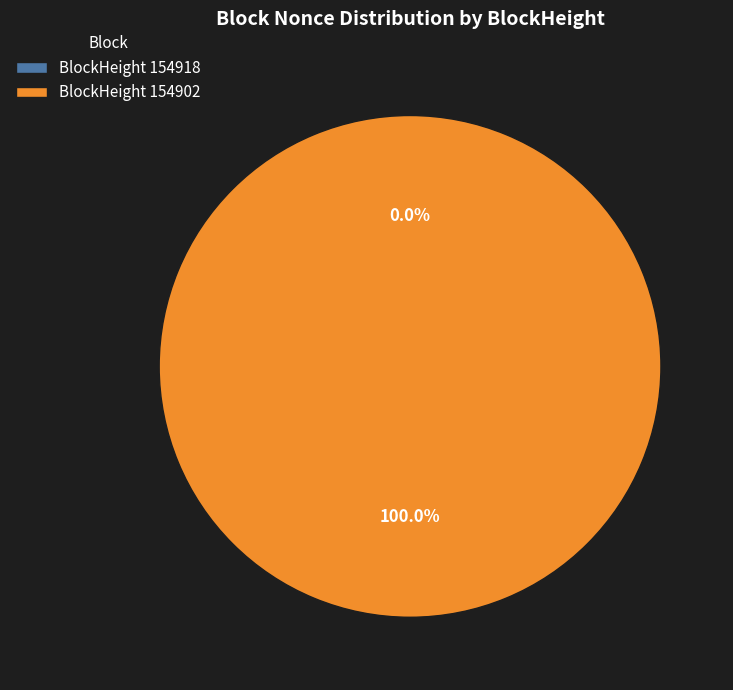

What portion of the pie excludes 154918?

100.0%